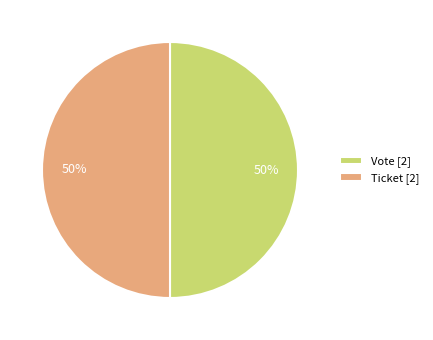

How many segments does this pie chart have?

2